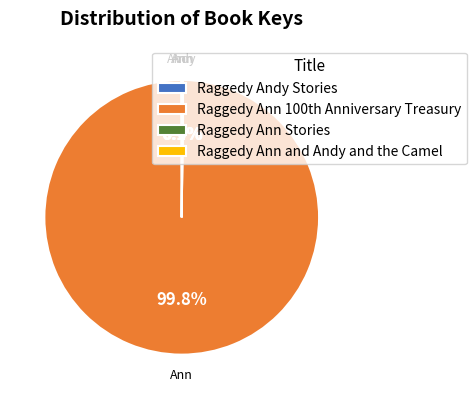

Which slice represents more than half of the pie?

Raggedy Ann 100th Anniversary Treasury